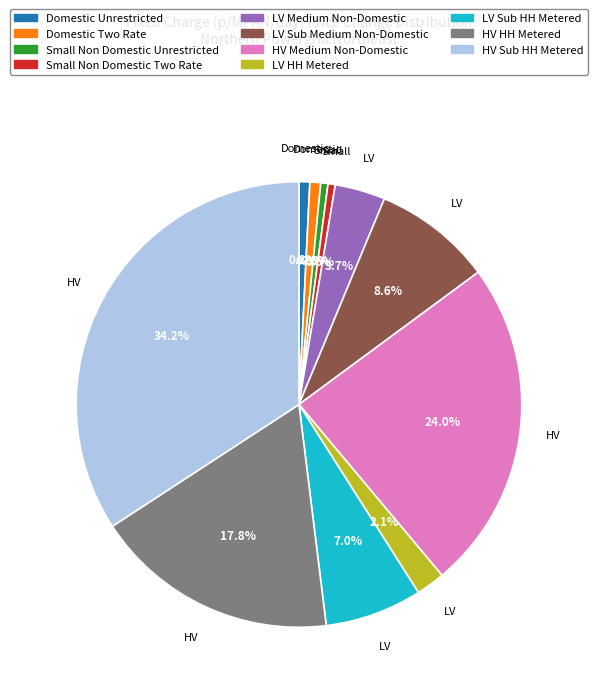

Is there any slice that represents more than half of the pie?

No